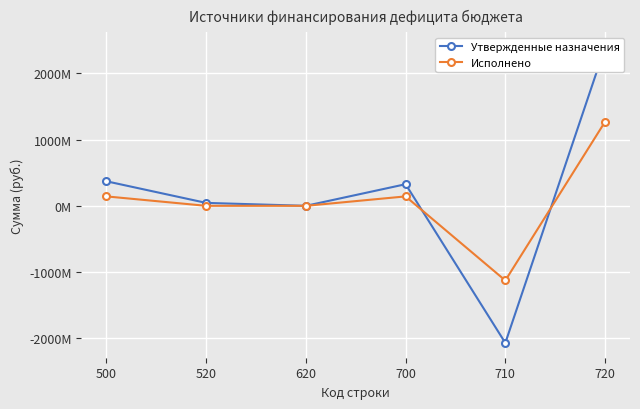

How many data points does each series have?

6